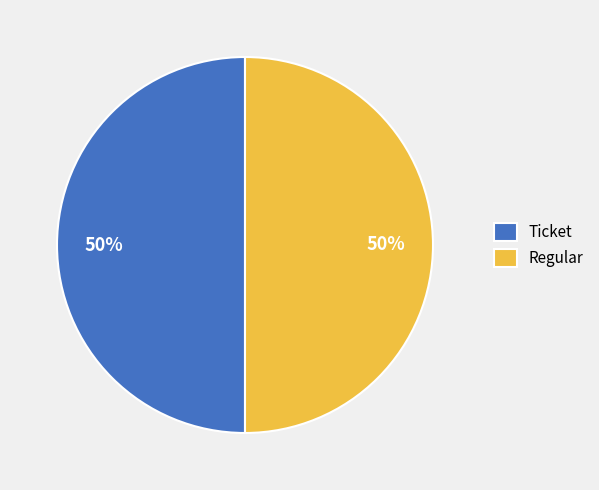

Do Ticket and Regular together represent more than half of the pie?

Yes